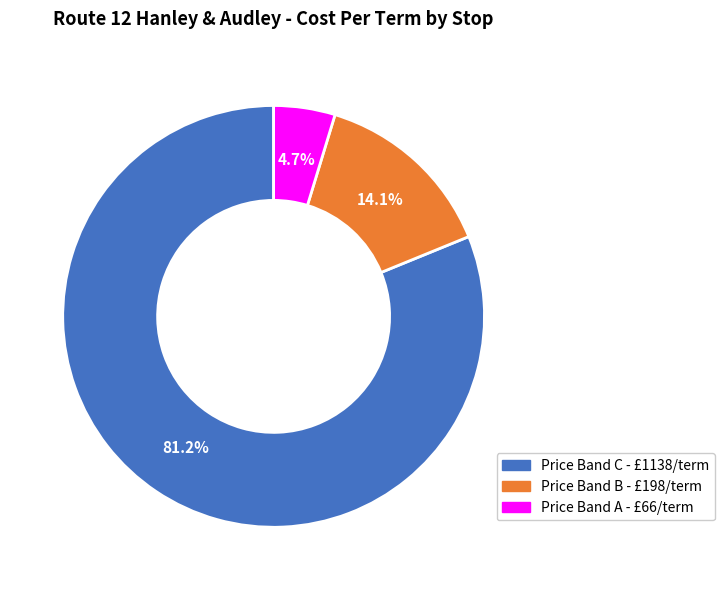

Is there any slice that represents more than half of the pie?

Yes